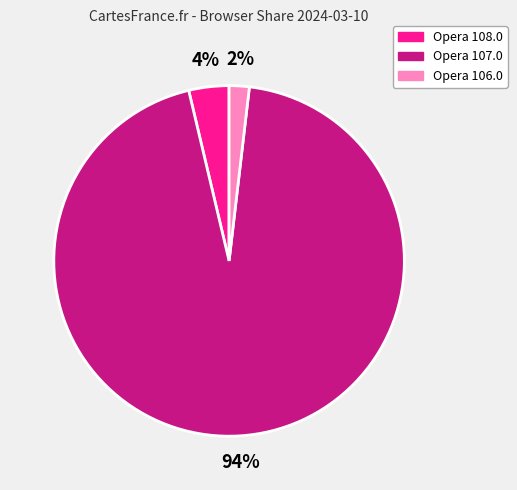

Does any single category account for the majority?

Yes